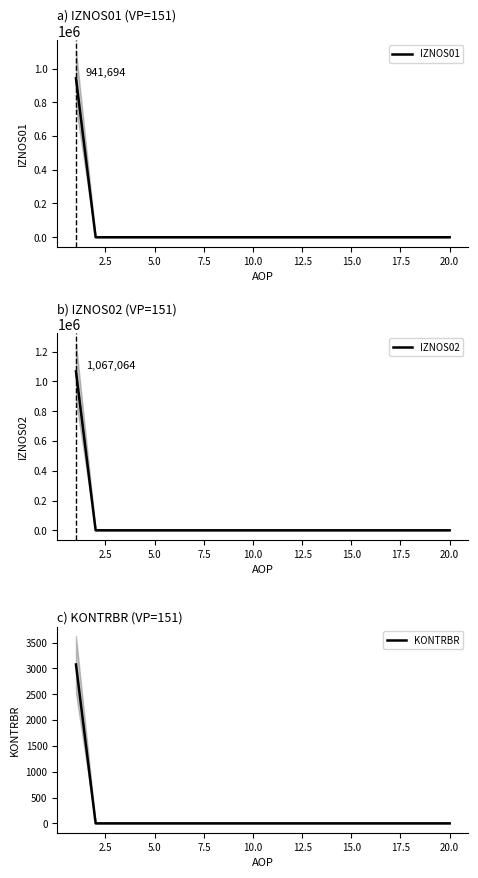

Which series has the largest range (max minus min)?

IZNOS02